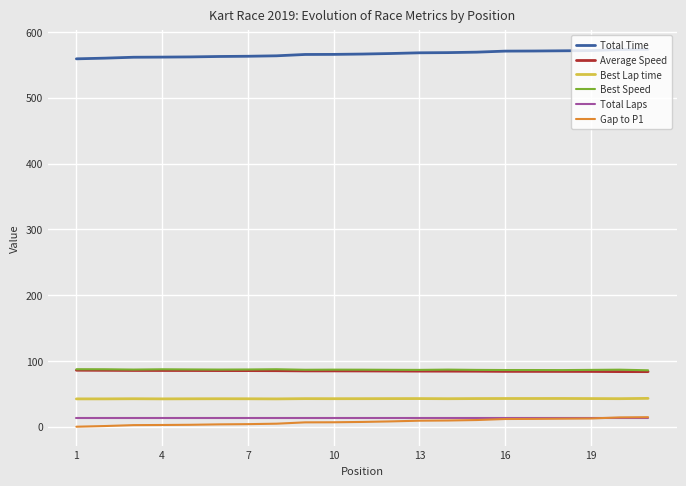

True or false: Best Speed and Gap to P1 cross at least once.

False